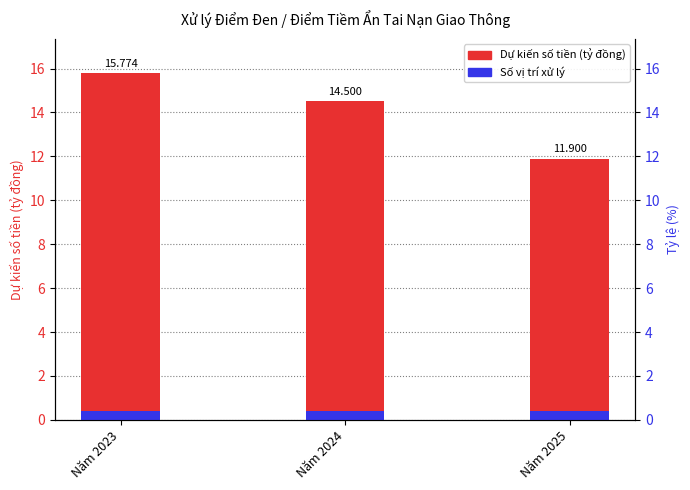

At Năm 2024, list the series in order from smallest to largest.

Số vị trí xử lý, Dự kiến số tiền (tỷ đồng)